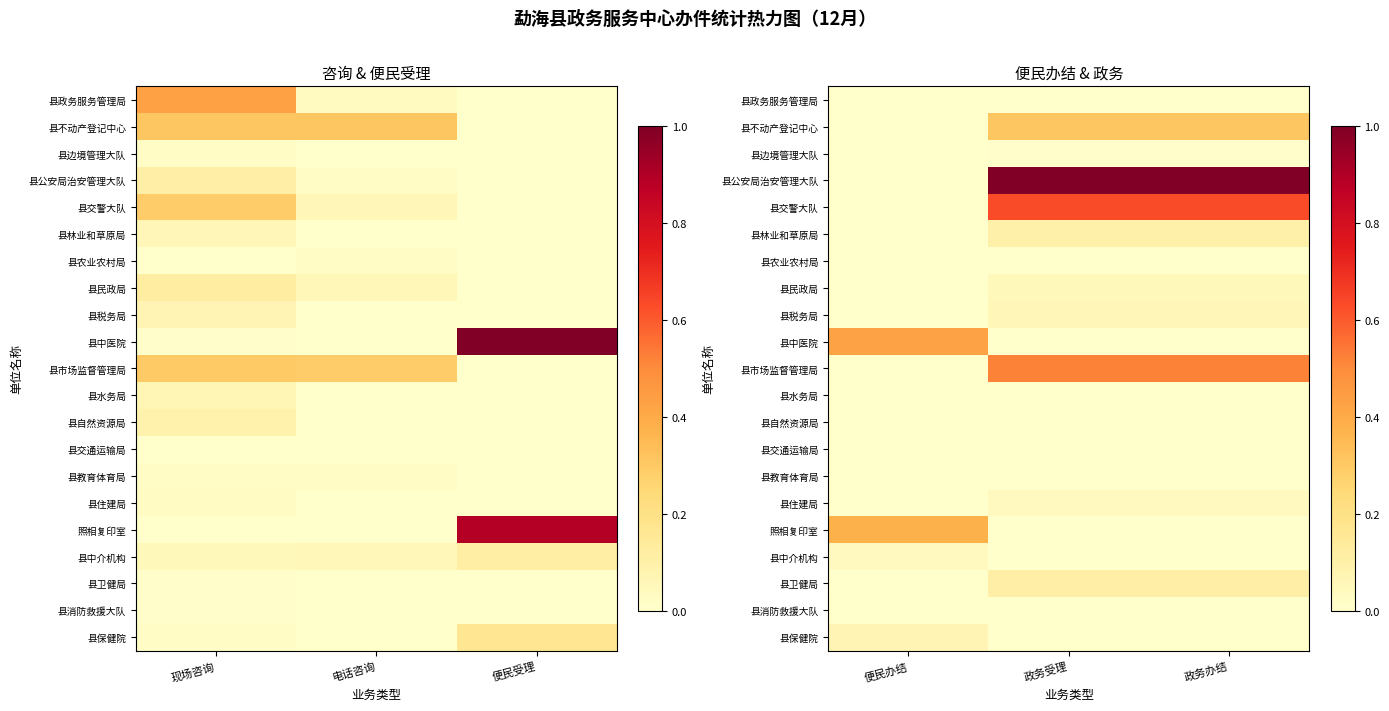

Between 政务办结 and 政务受理, which is larger?

政务办结